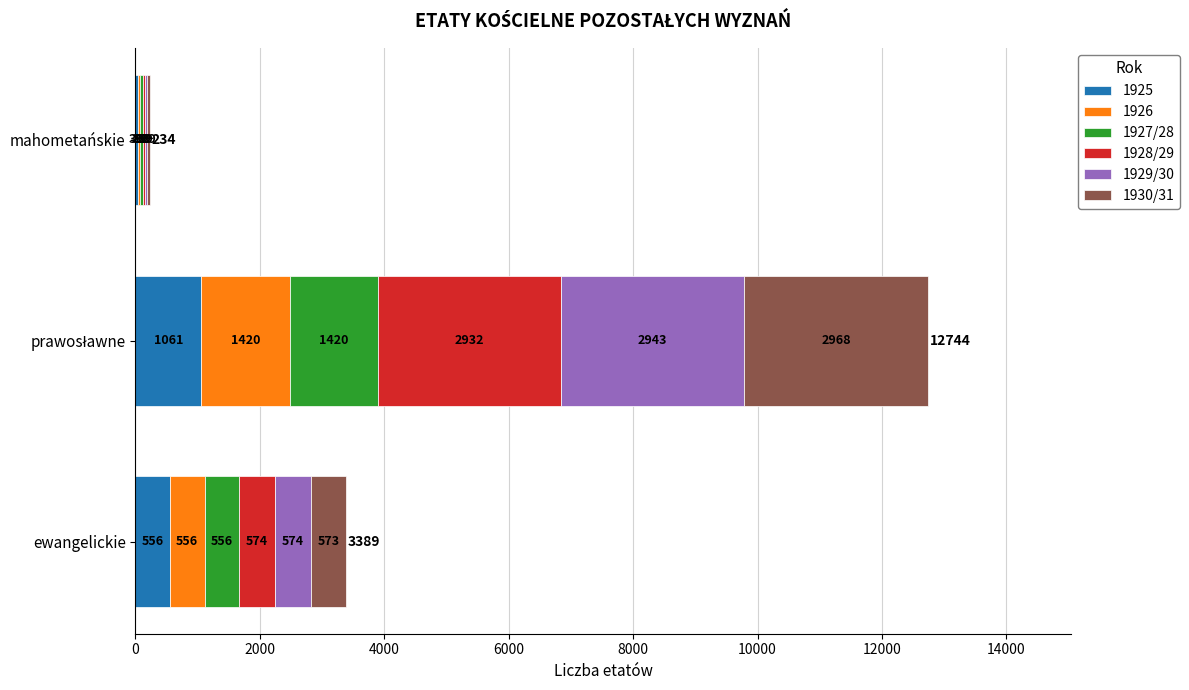

What is the sum of all 1925 values?

1656